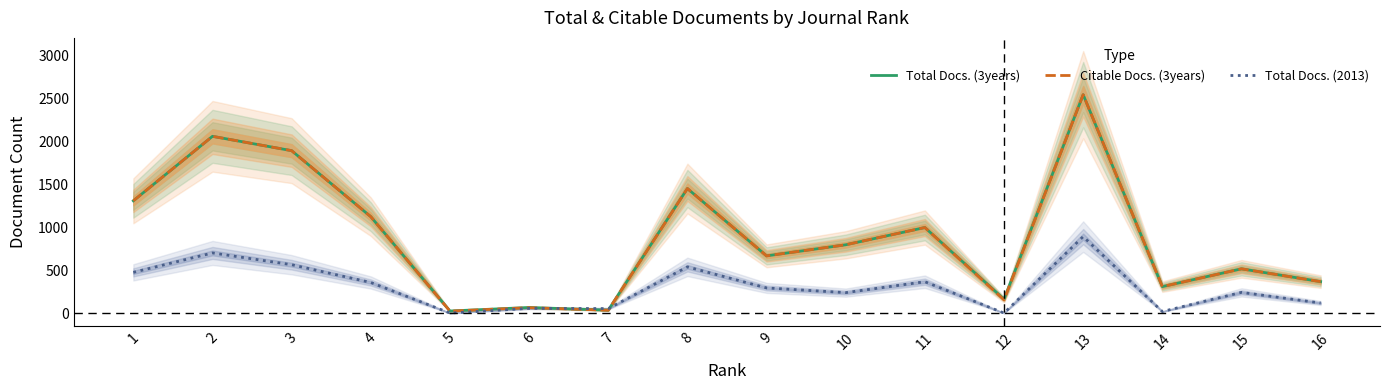

Reading left to right, what are all the values shown in this chart?

Total Docs. (3years): 1307	2058	1891	1122	24	65	34	1450	666	795	996	161	2543	308	515	366
Citable Docs. (3years): 1307	2058	1891	1122	23	63	33	1450	666	795	996	154	2543	308	515	366
Total Docs. (2013): 474	700	563	356	0	55	52	538	293	238	365	0	890	18	241	117